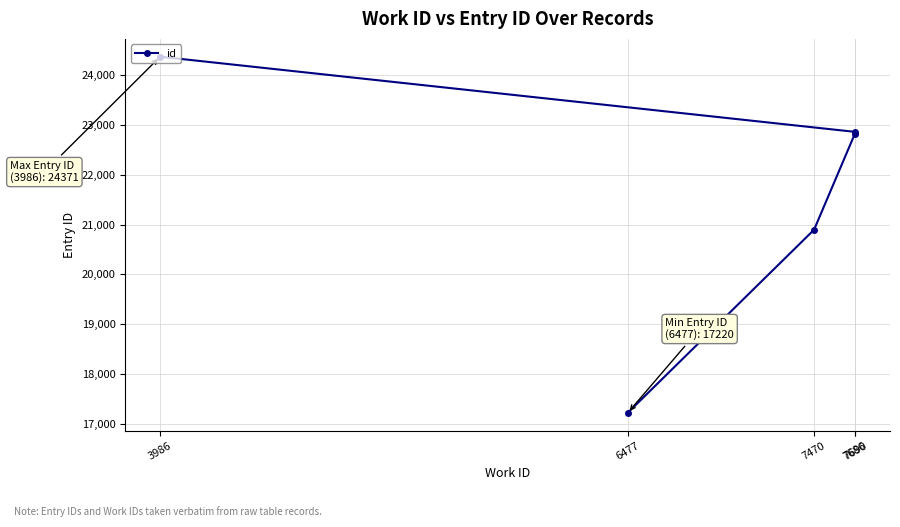

Rank the categories by value from lowest to highest.

6477, 7470, 7686, 7690, 3986